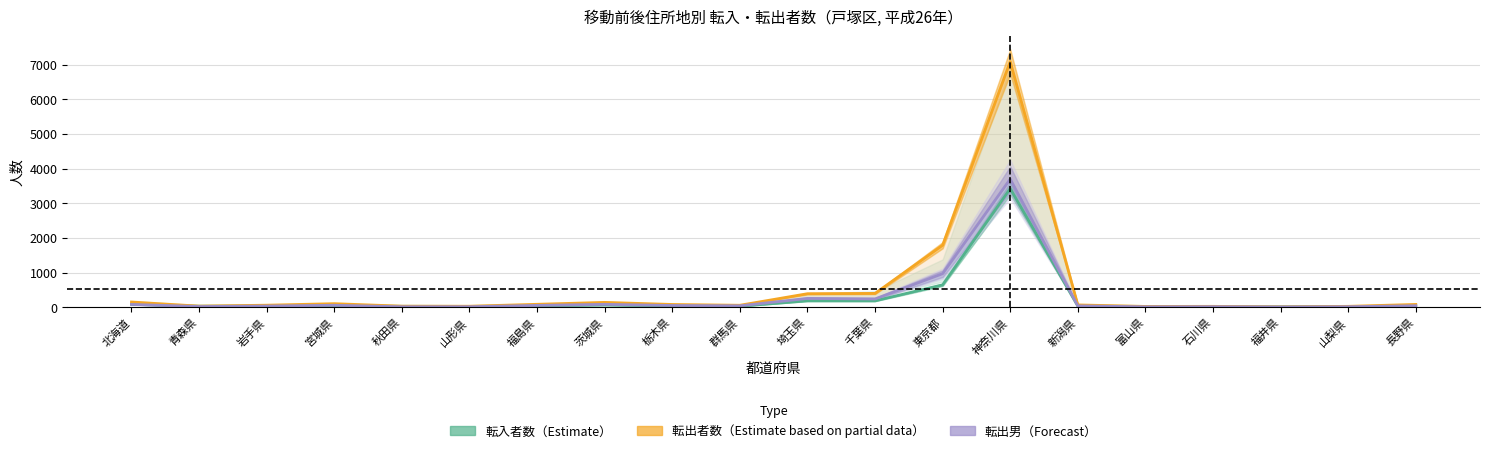

Which category has the lowest value in the 転出者数（Estimate based on partial data） series?

福井県